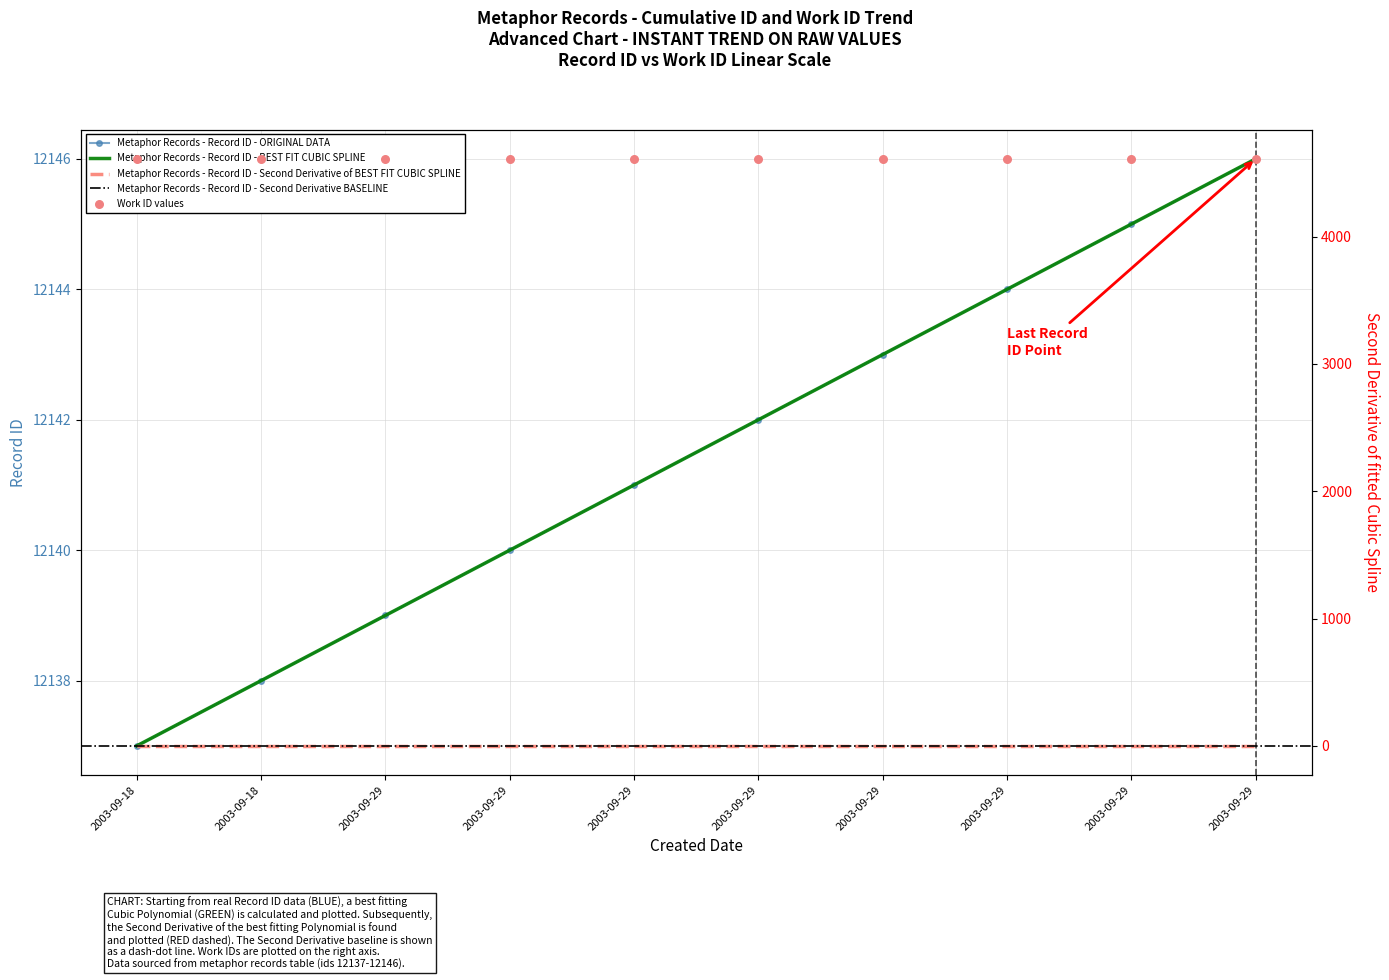

What is the change in value from 2003-09-29 to 2003-09-29?

+3